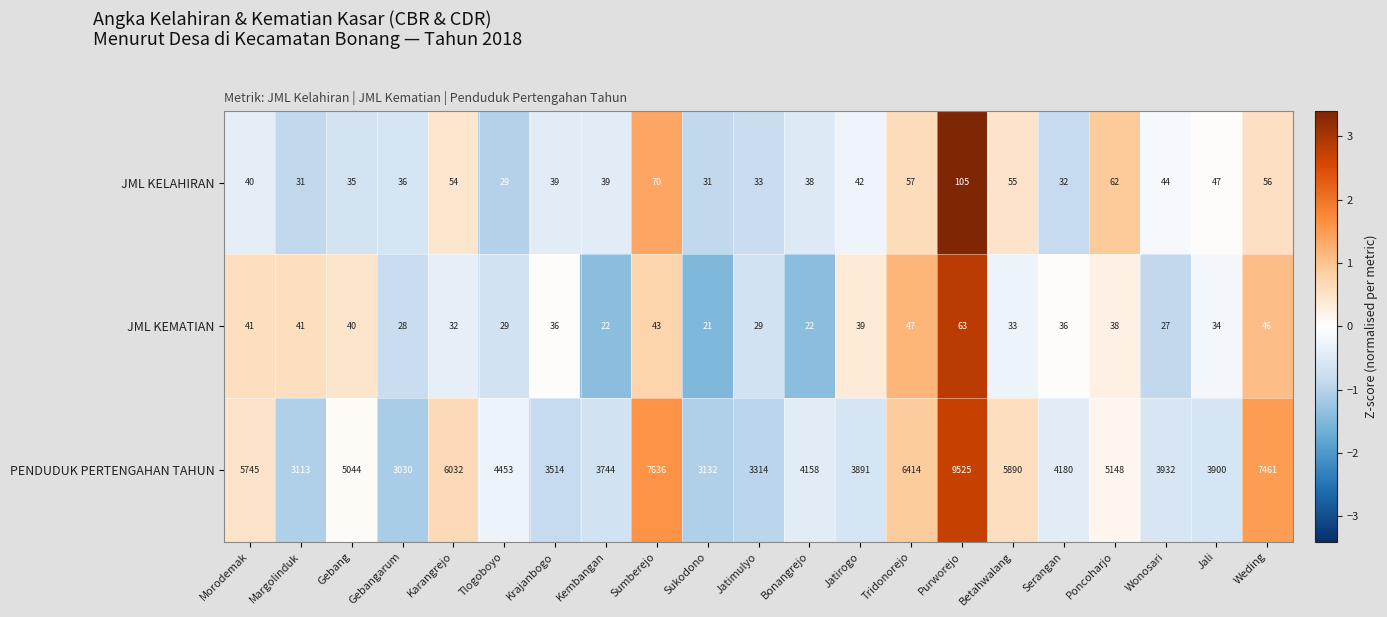

At which label is PENDUDUK PERTENGAHAN TAHUN closest to 6277?

Tridonorejo